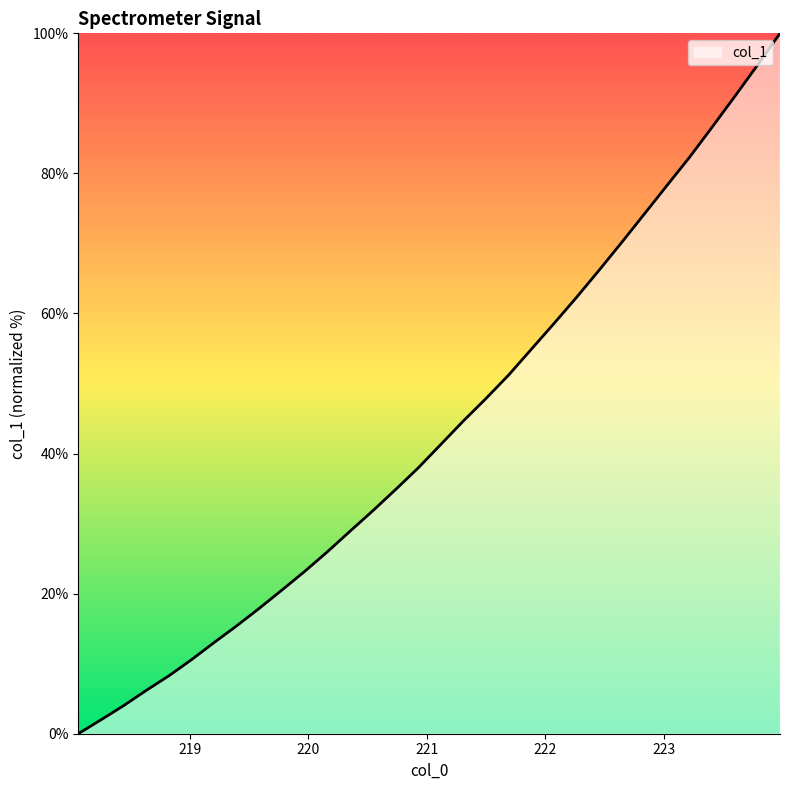

Reading left to right, what are all the values shown in this chart?

0.0	2.0	4.0	6.2	8.3	10.6	13.0	15.4	17.9	20.5	23.2	26.0	28.9	31.8	34.8	37.9	41.3	44.6	47.9	51.2	54.9	58.5	62.3	66.2	70.1	74.2	78.3	82.3	86.6	91.0	95.4	100.0